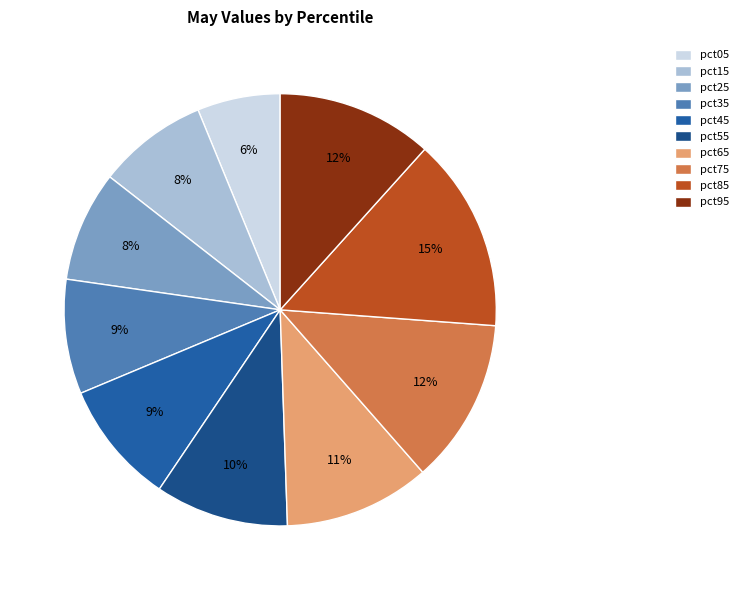

Is it true that pct45 is 9% of the pie?

True